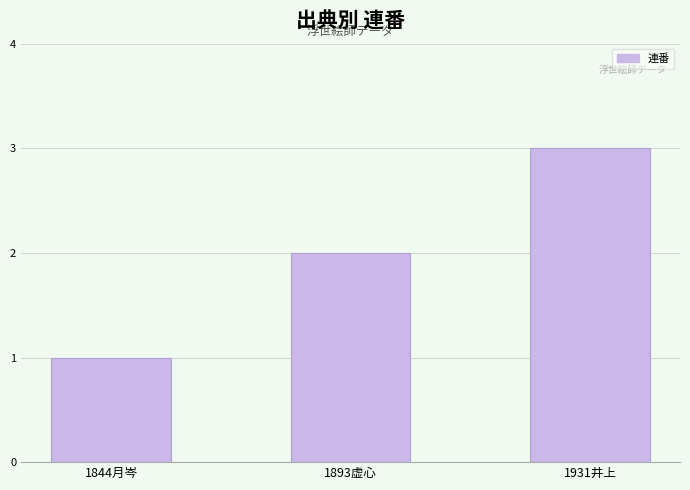

What is the change in value from 1893虚心 to 1931井上?

+1